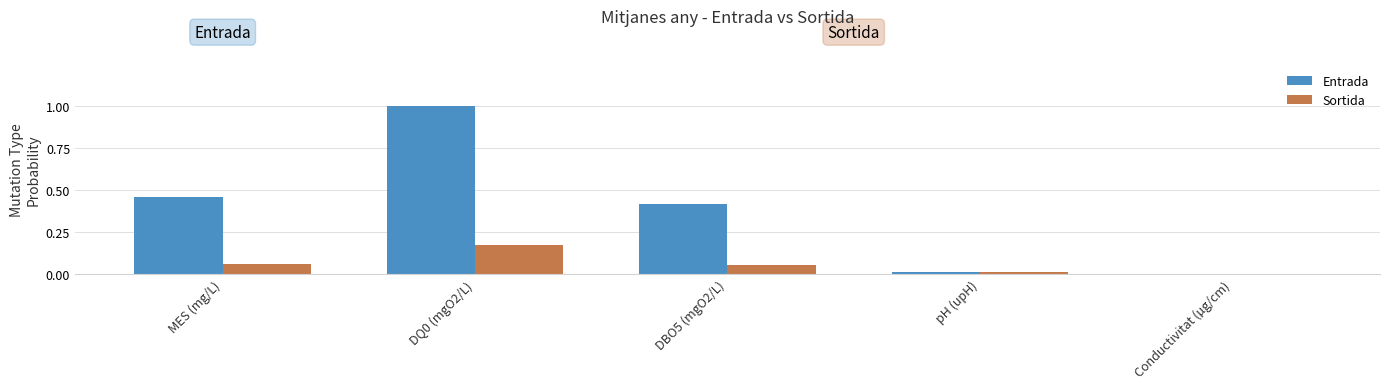

Which series has the largest total across all categories?

Entrada